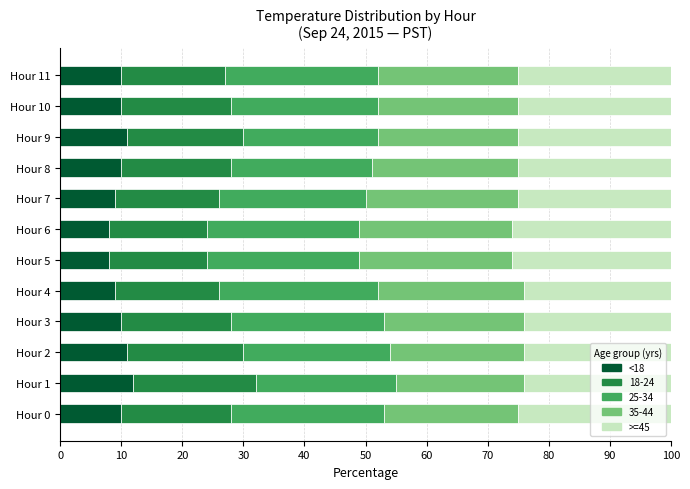

Is it true that <18 equals 4 at Hour 11?

False